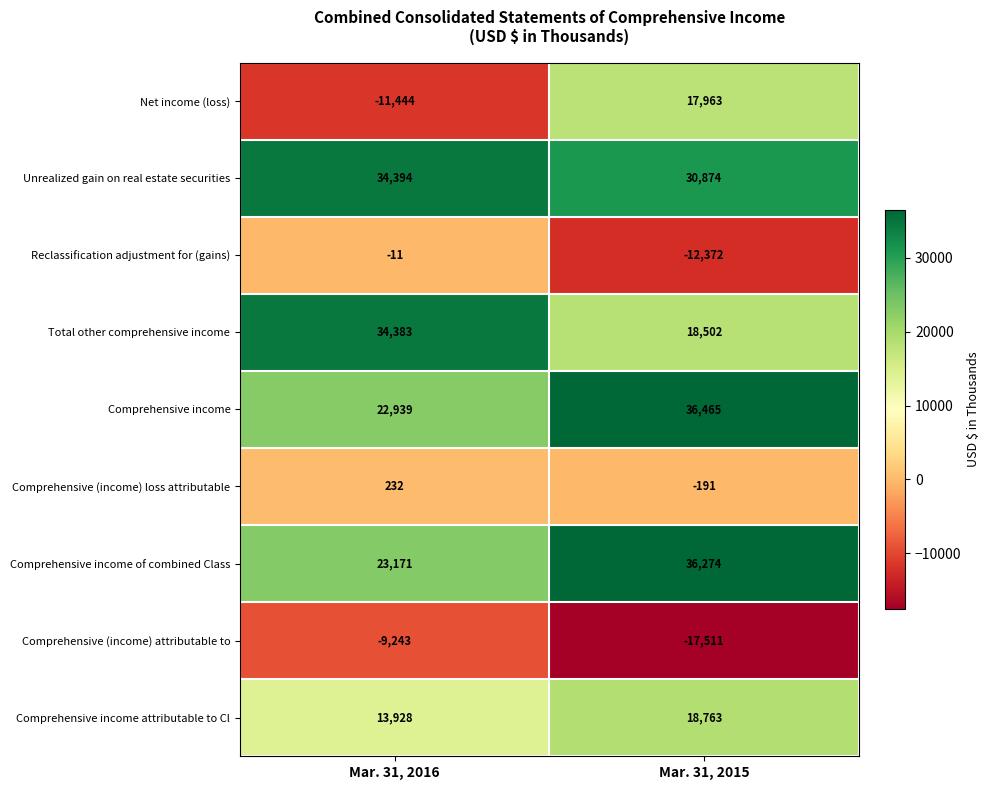

What is the lowest value of the Comprehensive (income) loss attributable series?

-191